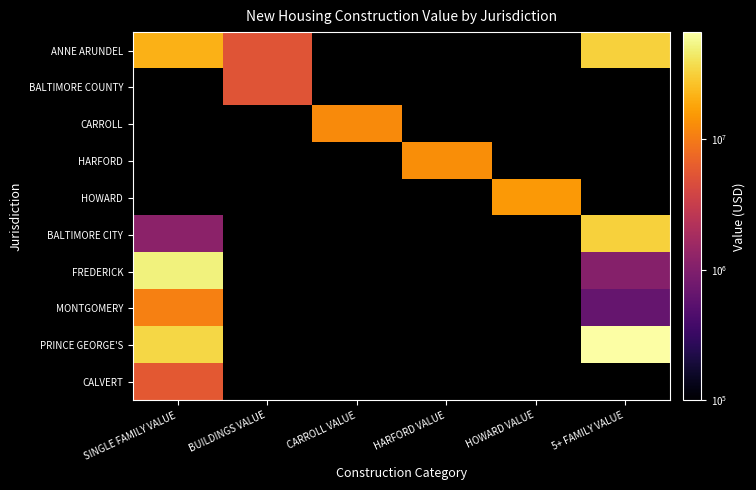

Which category has the highest value across all series?

5+ FAMILY VALUE